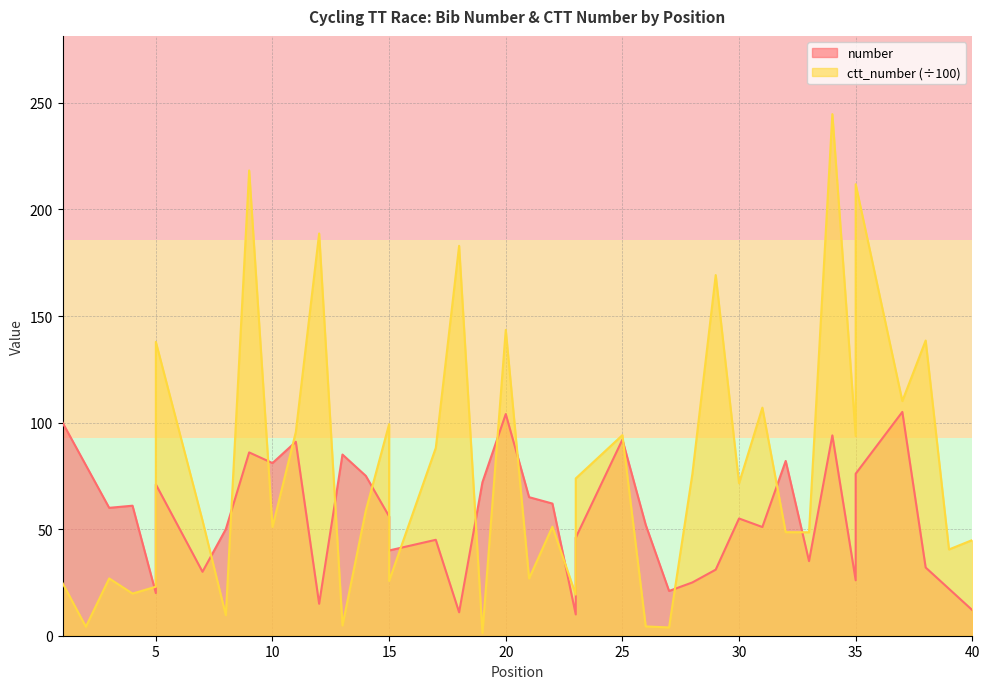

What is the value of the number point at the 26th from the left?

52.0